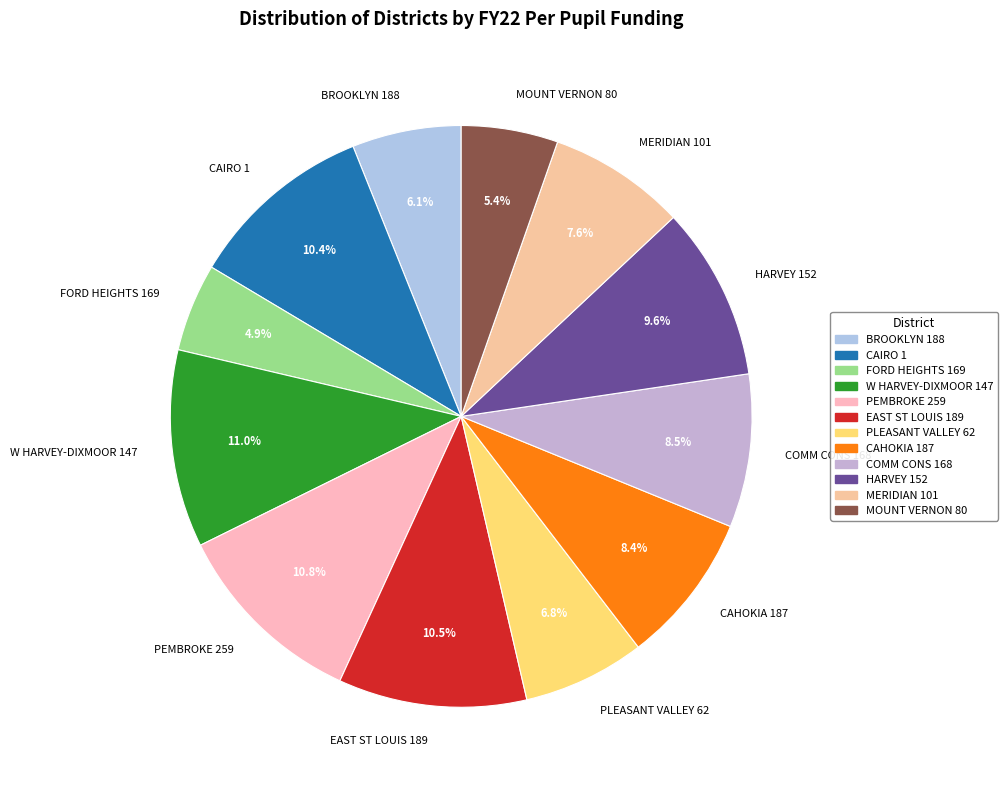

Approximately how many times larger is the value at HARVEY 152 compared to MERIDIAN 101?

1.3